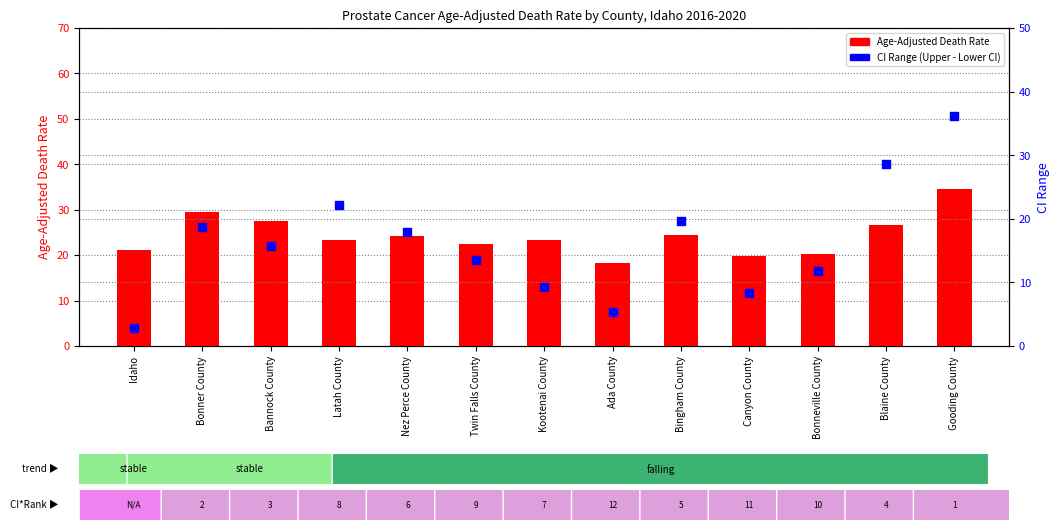

At which category is the sum across all series the highest?

Gooding County